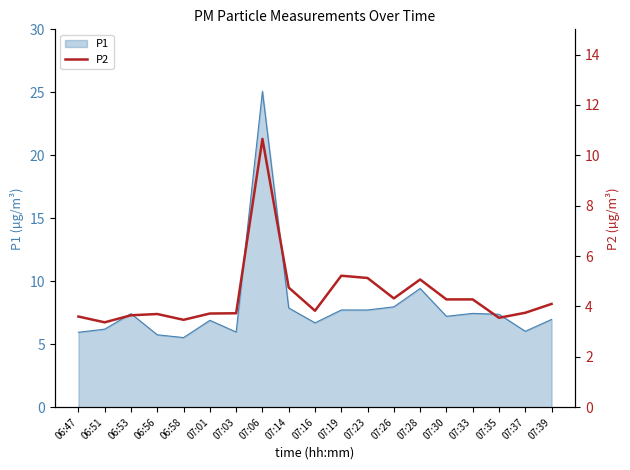

Is it true that the value at 07:23 is 8.8?

False